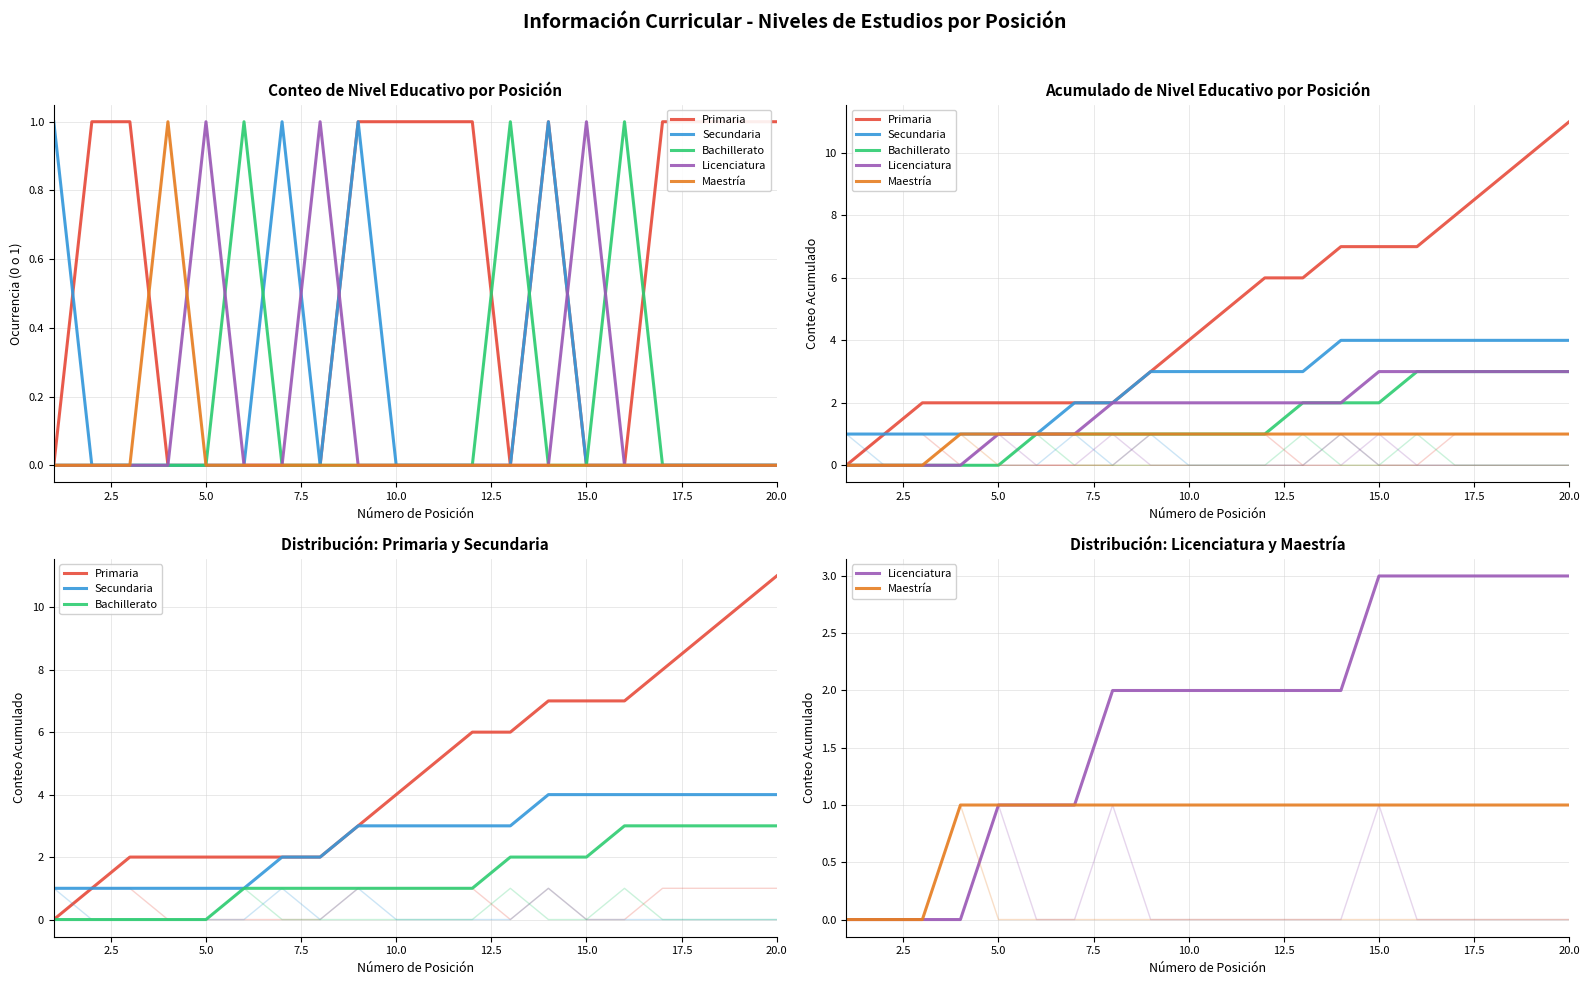

What is the difference between the highest and lowest values at 15.0?

1